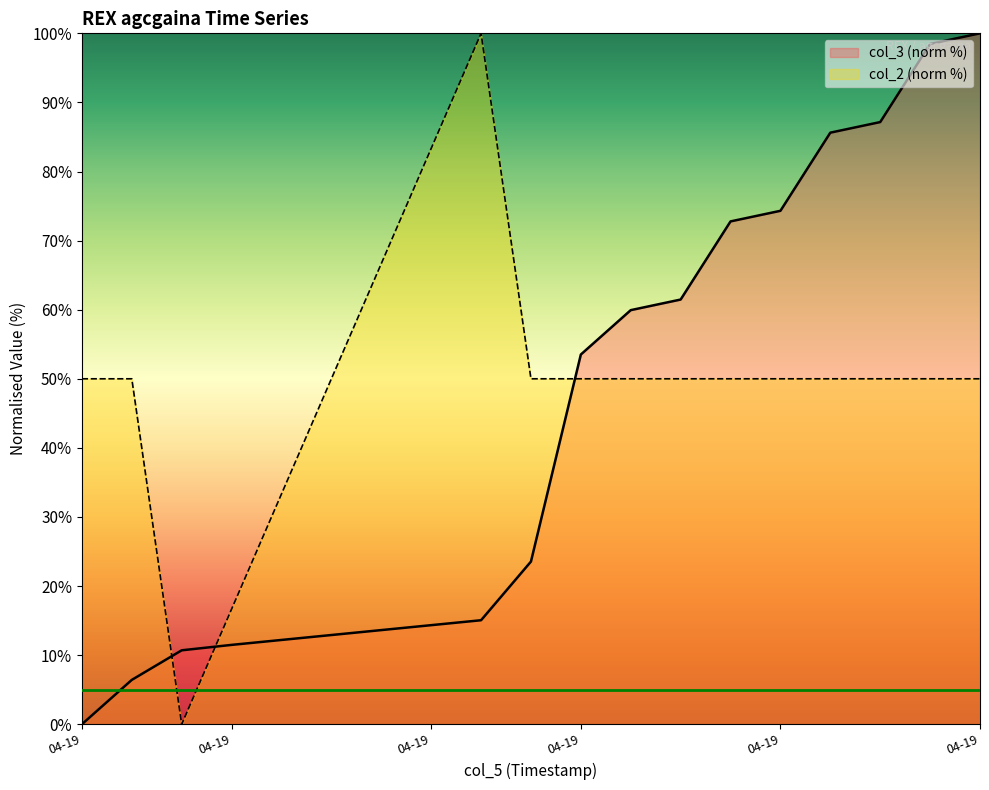

How many times do col_3 (norm %) and col_2 (norm %) cross each other?

3